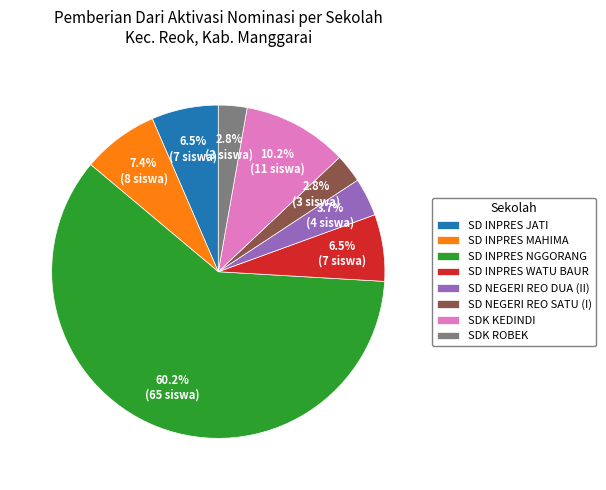

Is SD INPRES MAHIMA the majority of the pie?

No